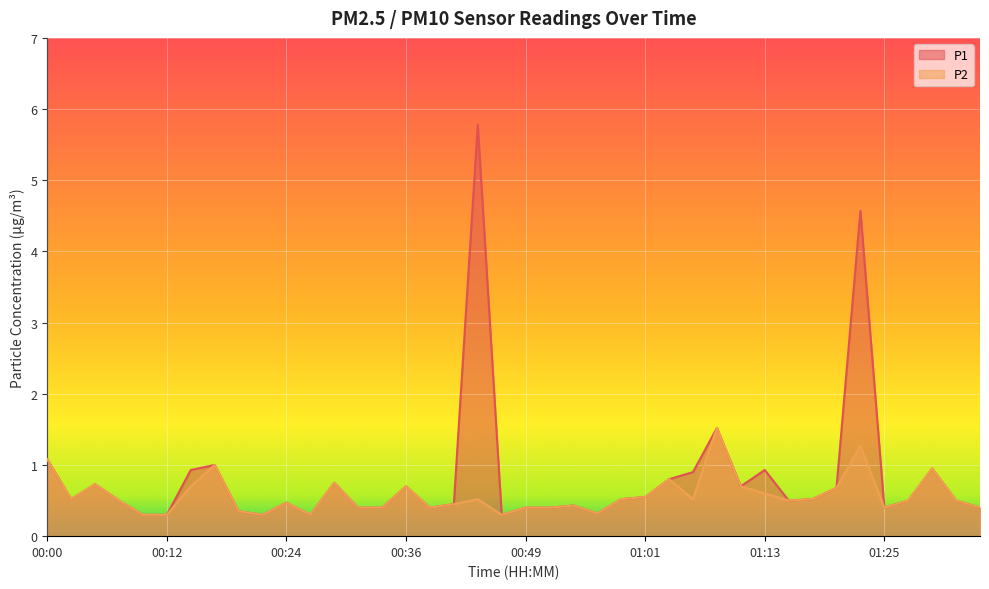

True or false: P1 and P2 cross at least once.

False